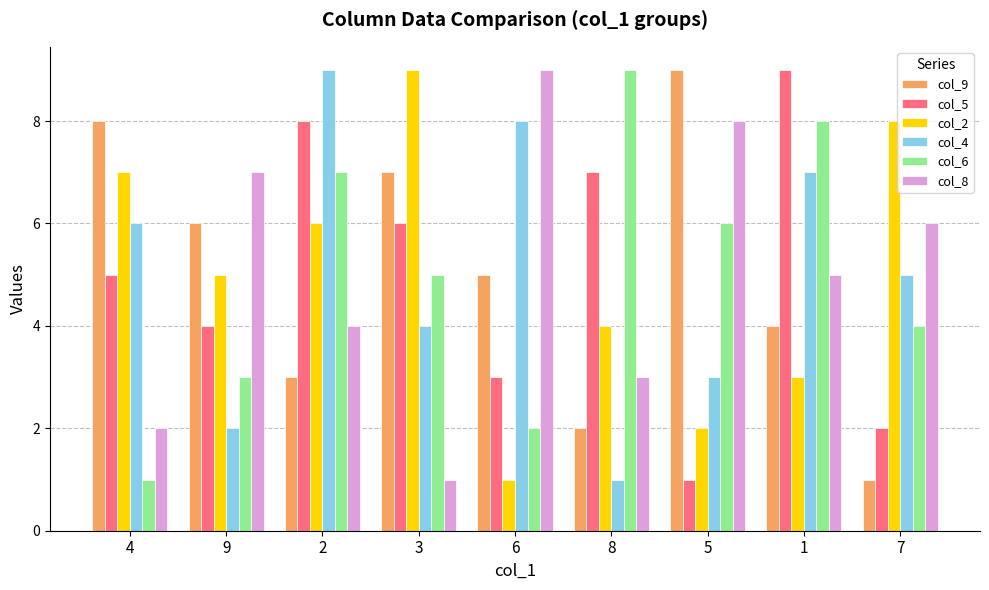

What is the minimum value for col_2?

1